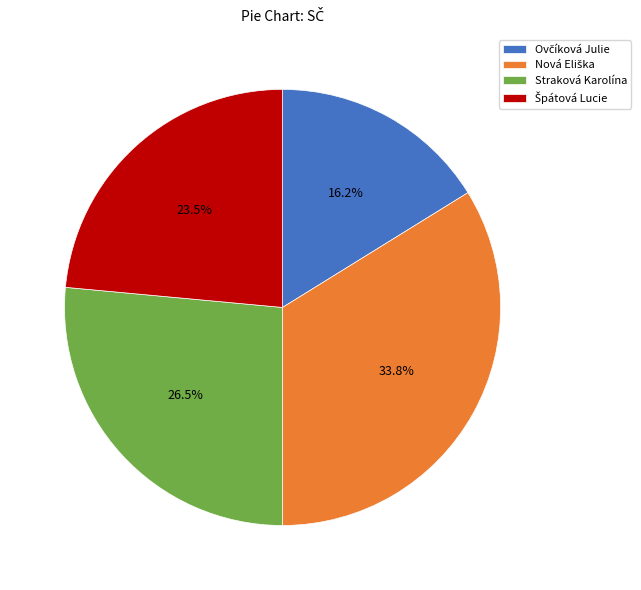

What percentage is NOT represented by Straková Karolína?

73.5%